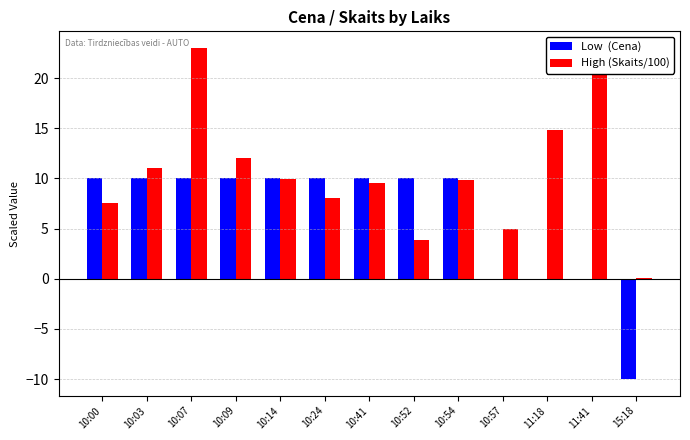

Reading left to right, extract all data points from this chart.

Low  (Cena): 10:00=10.0	10:03=10.0	10:07=10.0	10:09=10.0	10:14=10.0	10:24=10.0	10:41=10.0	10:52=10.0	10:54=10.0	10:57=0.0	11:18=0.0	11:41=0.0	15:18=-10.0
High (Skaits/100): 10:00=7.5	10:03=11.0	10:07=23.0	10:09=12.0	10:14=10.0	10:24=8.0	10:41=9.6	10:52=3.9	10:54=9.8	10:57=5.0	11:18=14.8	11:41=23.0	15:18=0.0